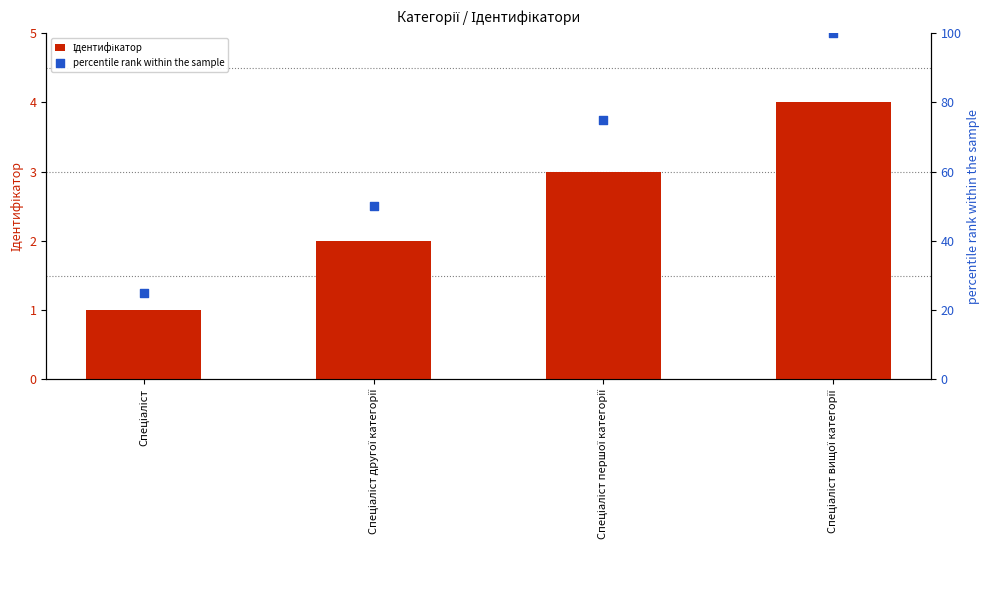

At which category is the sum across all series the highest?

Спеціаліст вищої категорії